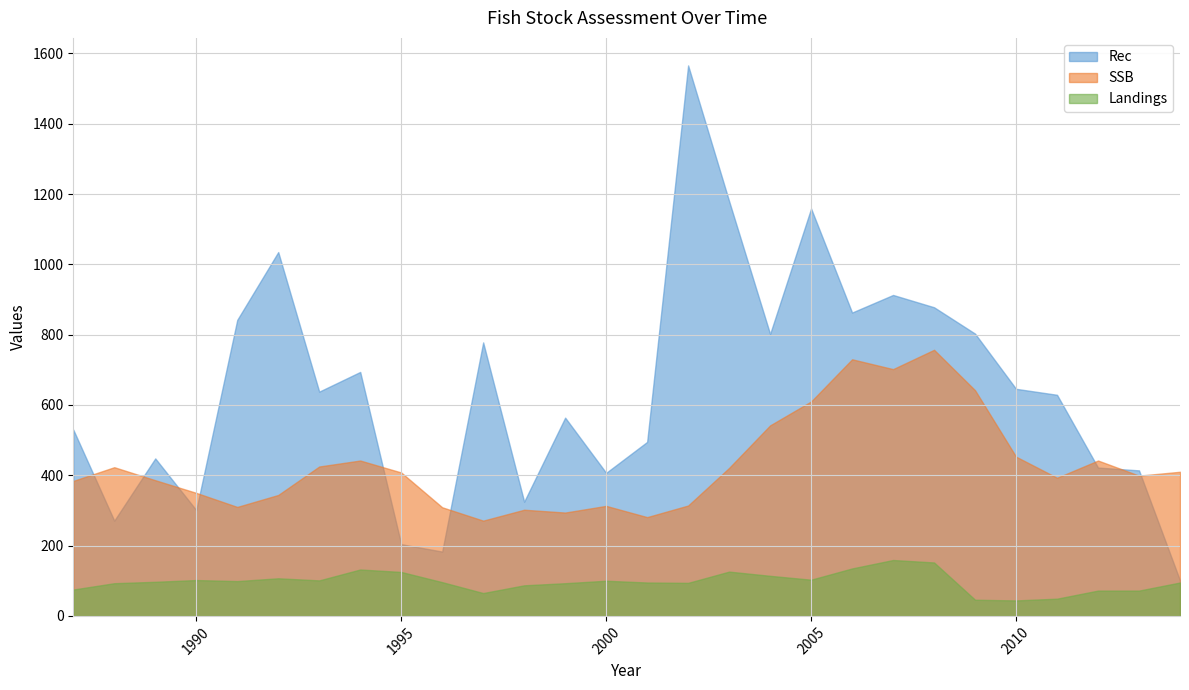

How many lines are shown in the chart?

3